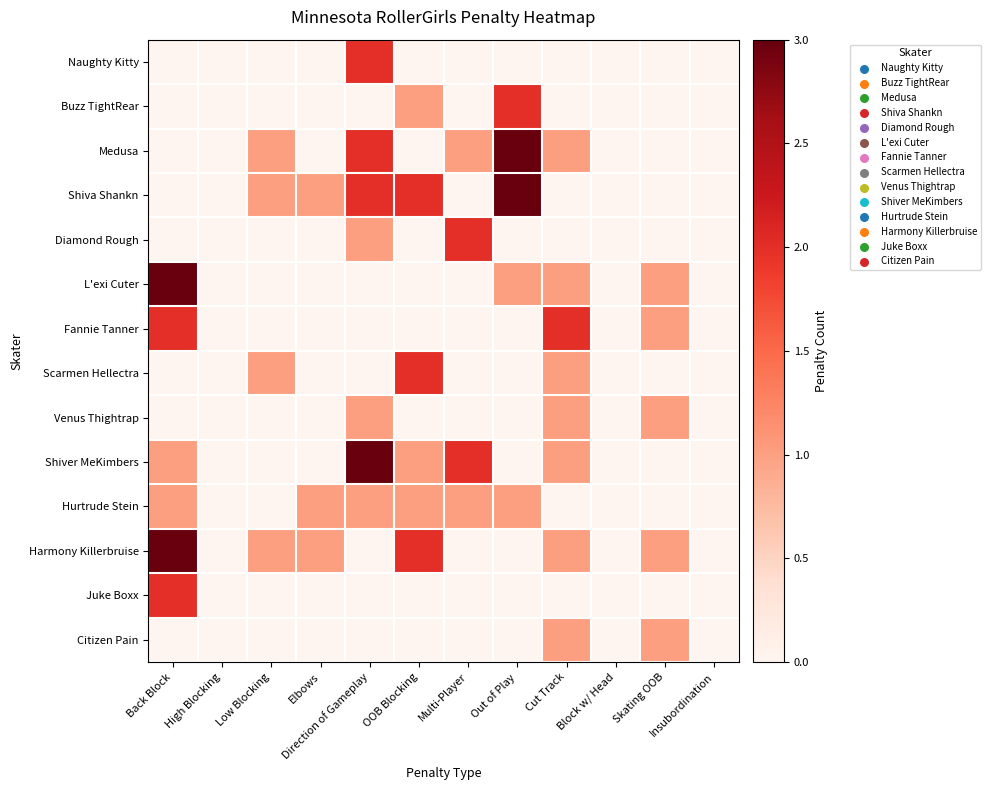

Which series has the widest spread of values?

Medusa